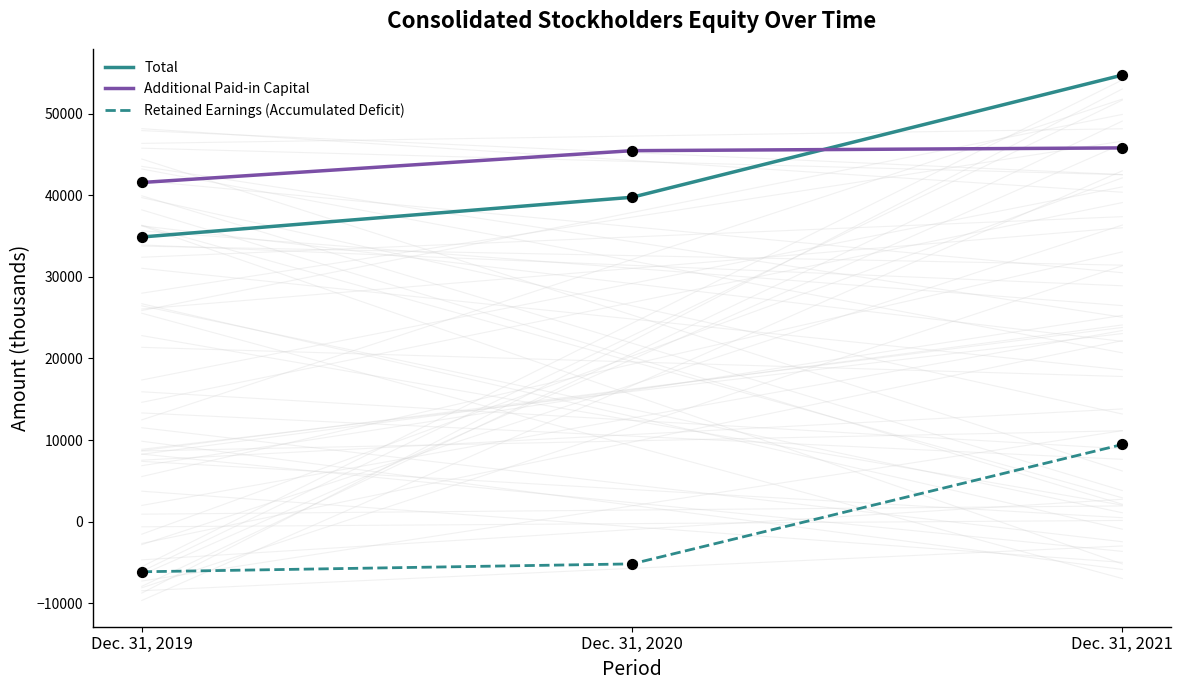

Which series has the largest total across all categories?

Additional Paid-in Capital